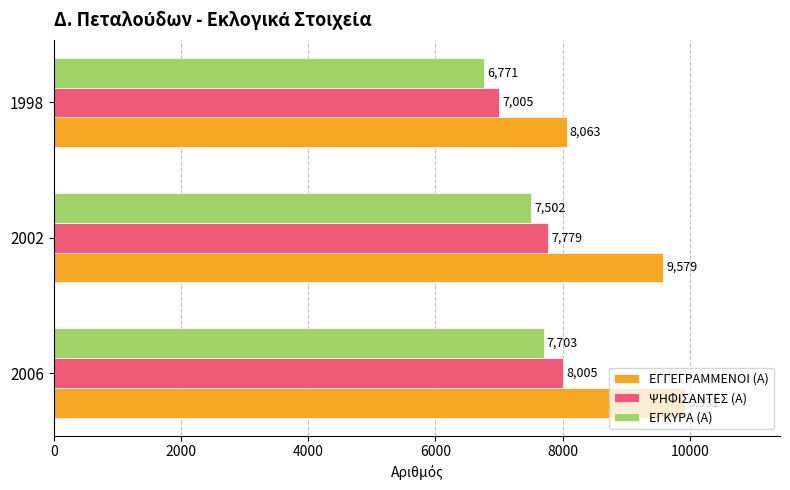

True or false: ΨΗΦΙΣΑΝΤΕΣ (Α) has a value of 12488 at 1998.

False